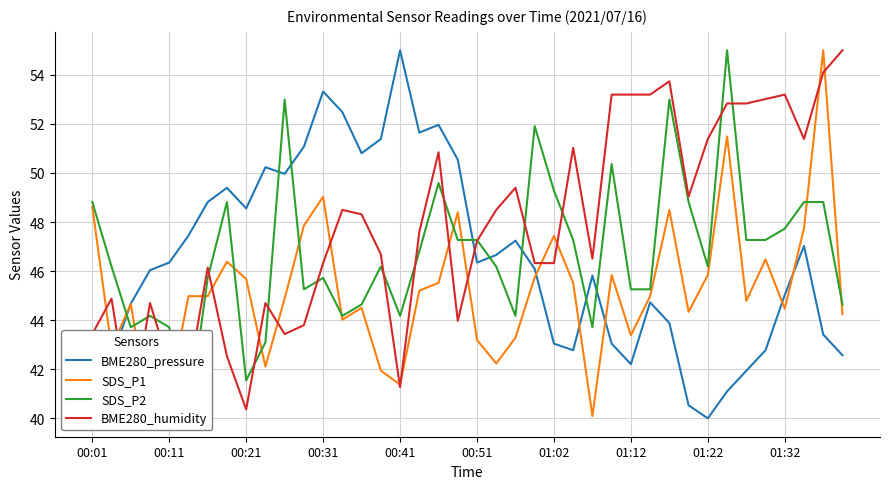

What is the maximum value for BME280_pressure?

55.0